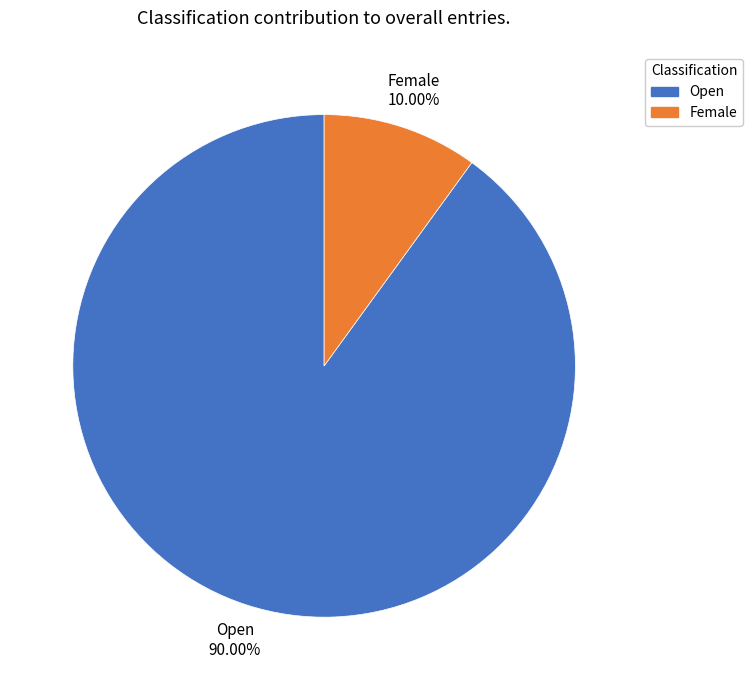

Is it true that Open is 83% of the pie?

False